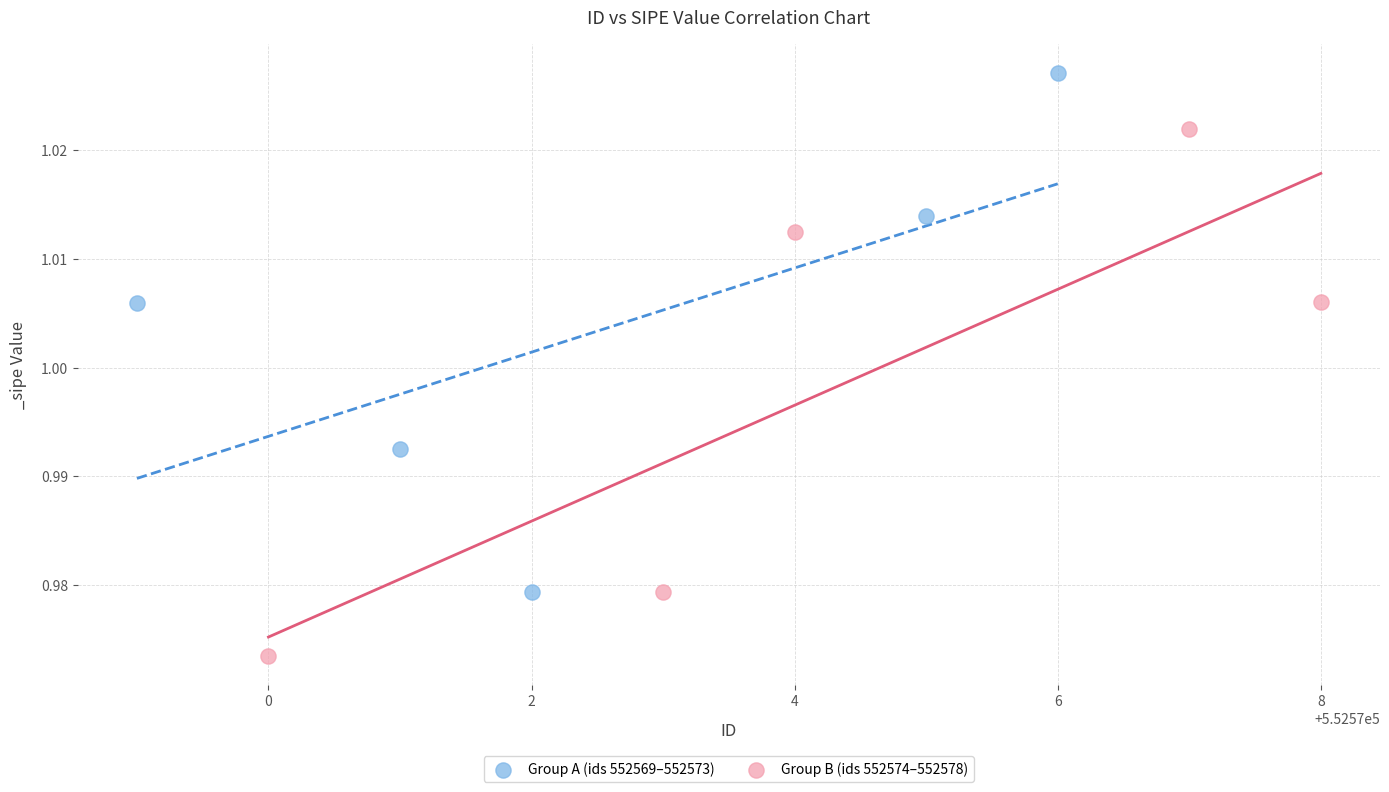

What are all the series names shown in the legend?

Group A (ids 552569–552573), Group B (ids 552574–552578)